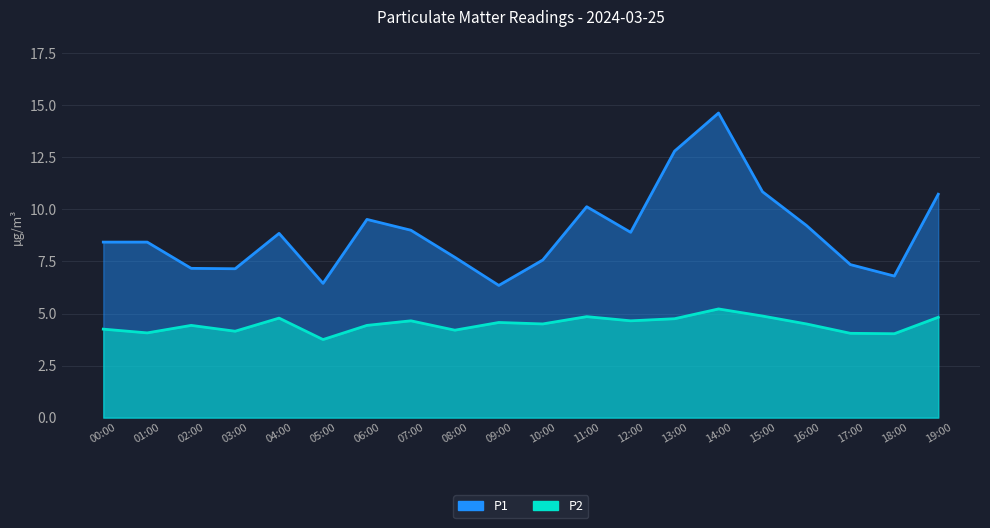

Reading right to left, transcribe all the data shown in this chart.

P1: 19:00=10.7	18:00=6.8	17:00=7.3	16:00=9.2	15:00=10.8	14:00=14.6	13:00=12.8	12:00=8.9	11:00=10.1	10:00=7.6	09:00=6.3	08:00=7.7	07:00=9.0	06:00=9.5	05:00=6.5	04:00=8.8	03:00=7.2	02:00=7.2	01:00=8.4	00:00=8.4
P2: 19:00=4.8	18:00=4.0	17:00=4.0	16:00=4.5	15:00=4.9	14:00=5.2	13:00=4.8	12:00=4.7	11:00=4.8	10:00=4.5	09:00=4.6	08:00=4.2	07:00=4.7	06:00=4.4	05:00=3.8	04:00=4.8	03:00=4.2	02:00=4.4	01:00=4.1	00:00=4.2